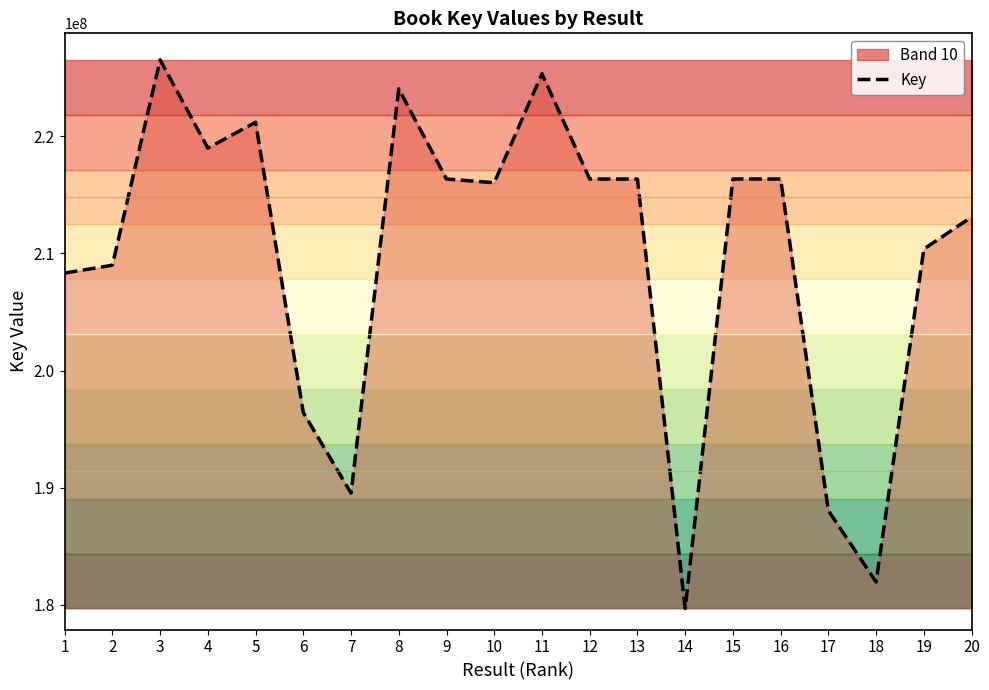

The value at 16 is 216353266. True or false?

True